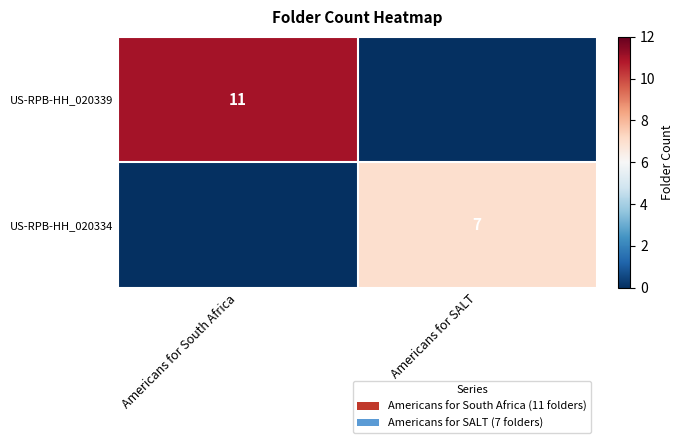

Which series has the largest range (max minus min)?

row_0